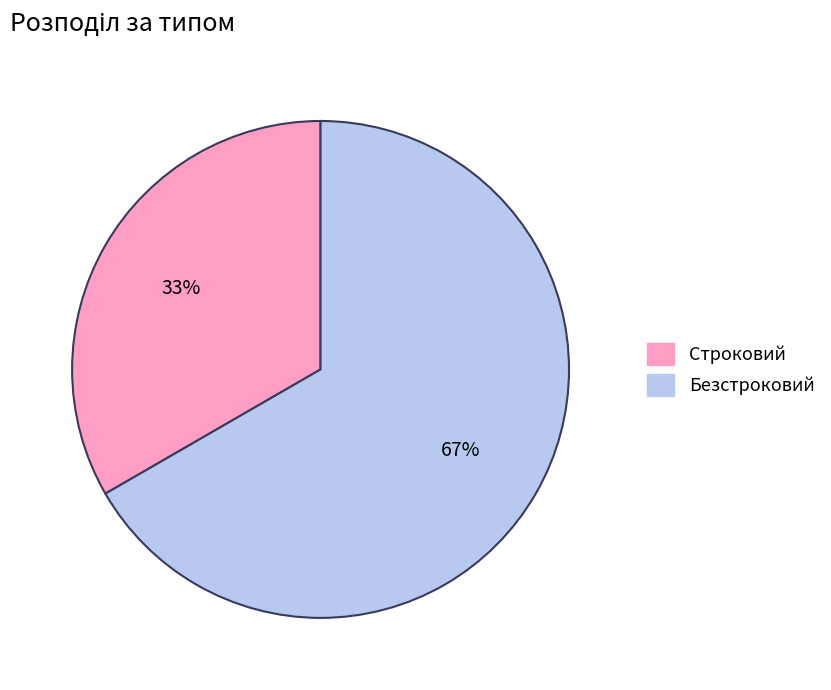

Does any single category account for the majority?

Yes